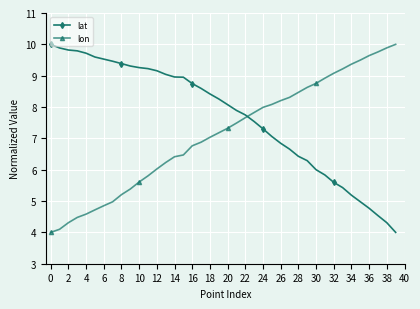

What is the average value of the lon series?

7.1